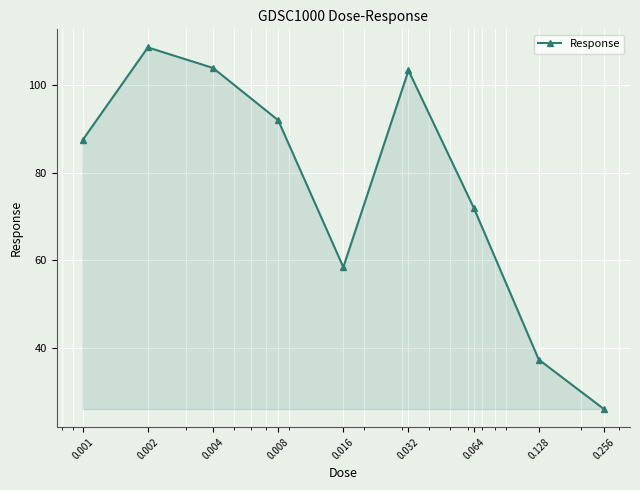

How many data points does each series have?

9